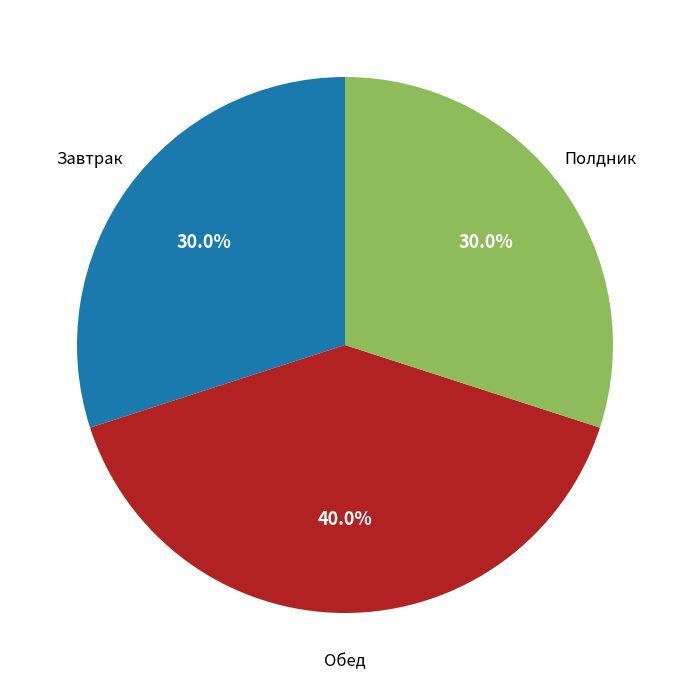

Is there any slice that represents more than half of the pie?

No